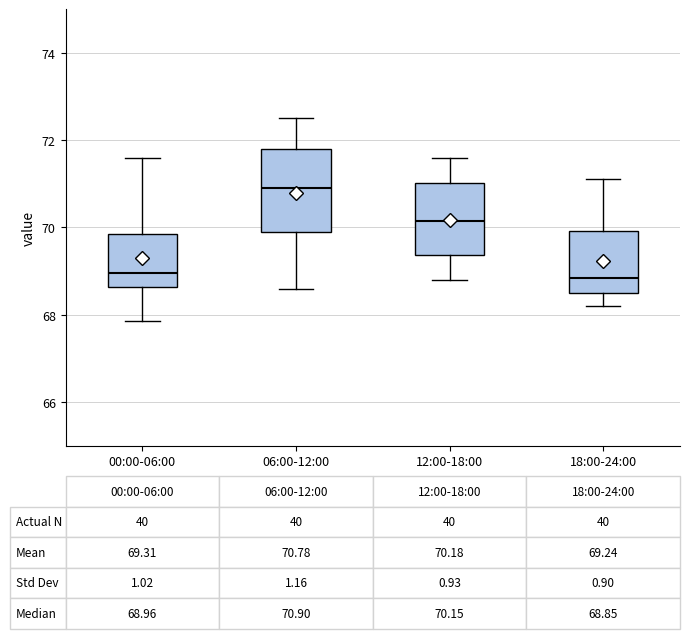

Which box is the tallest, from its lower edge to its upper edge?

06:00-12:00